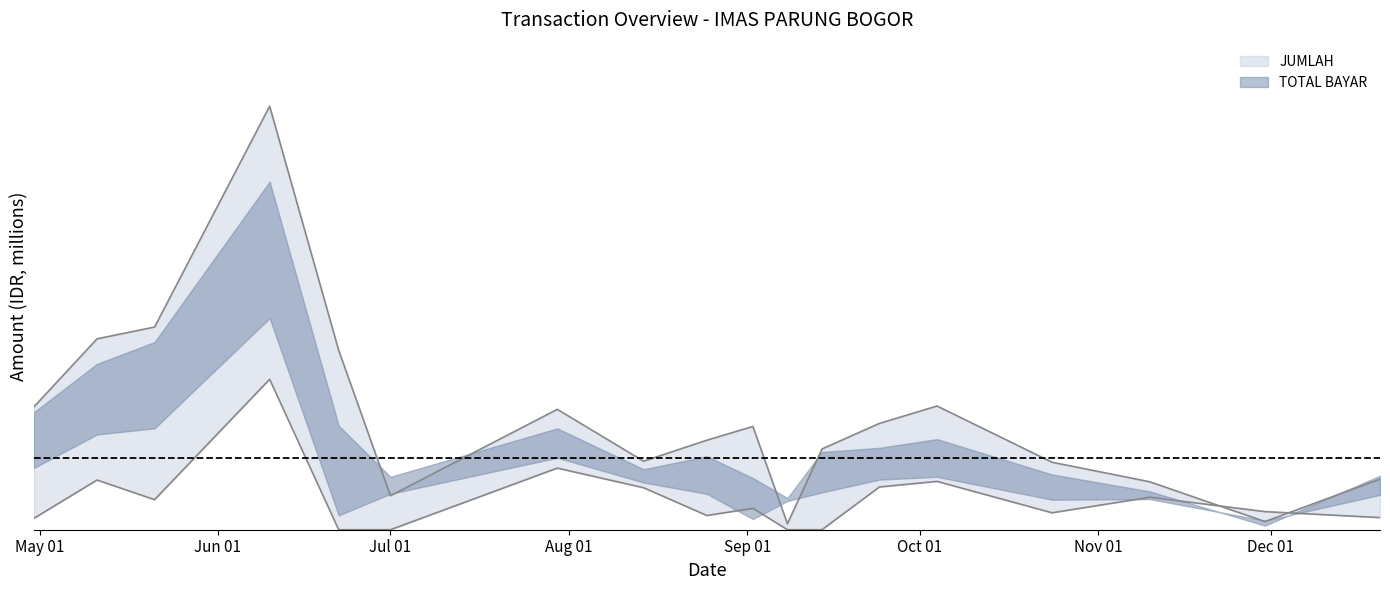

What is the difference between the second highest and second lowest values in the JUMLAH series?

6.8